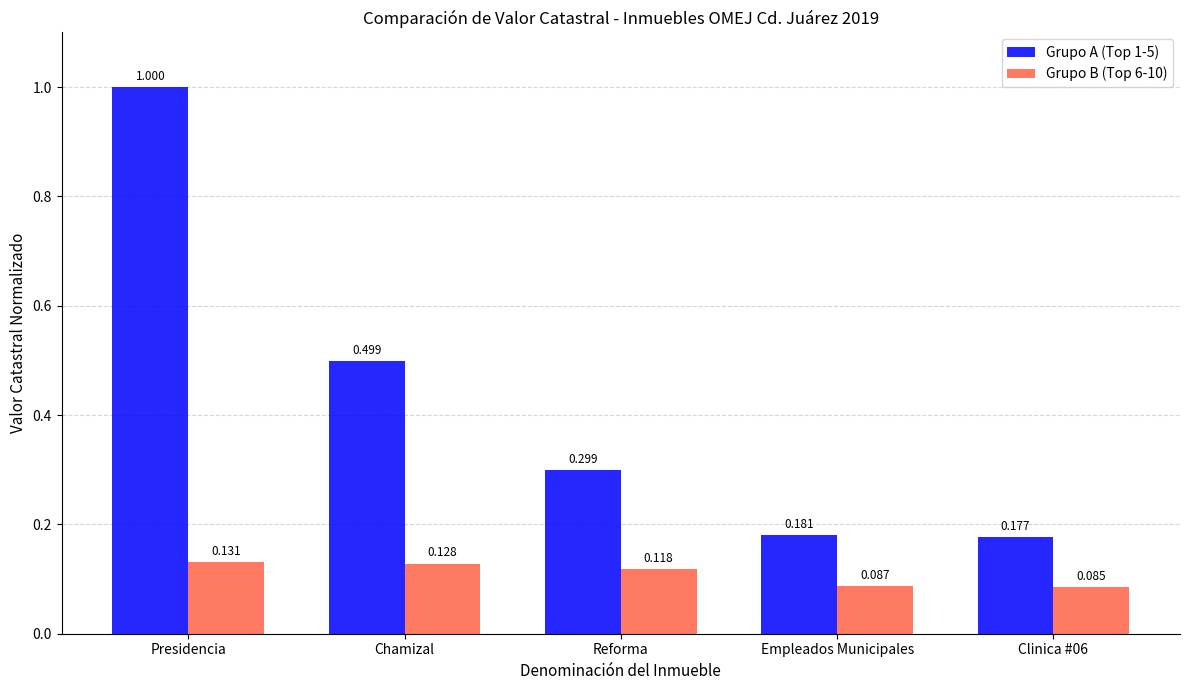

What is the average value of the Grupo A (Top 1-5) series?

0.4